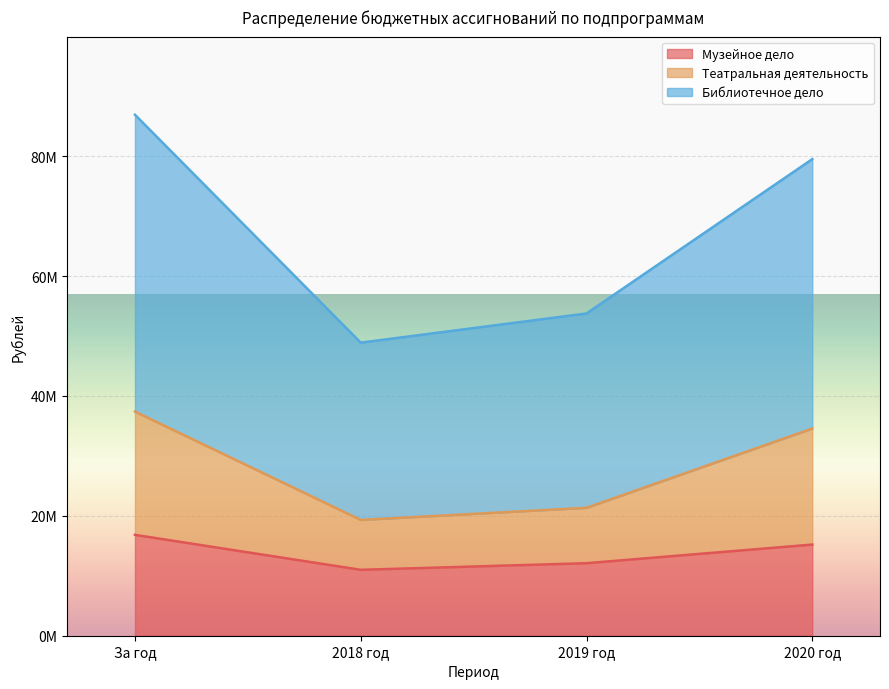

What is the difference between the Музейное дело values at 2020 год and За год?

1618166.9